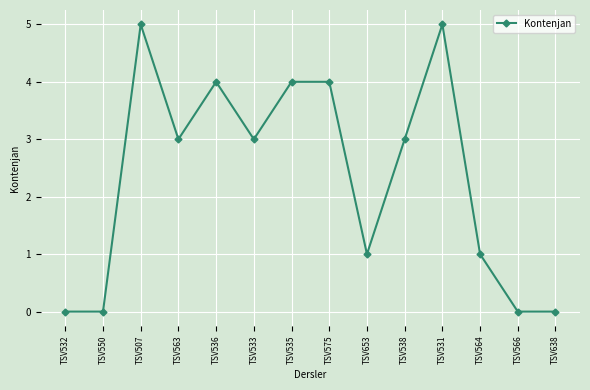

What is the maximum value shown in the chart?

5